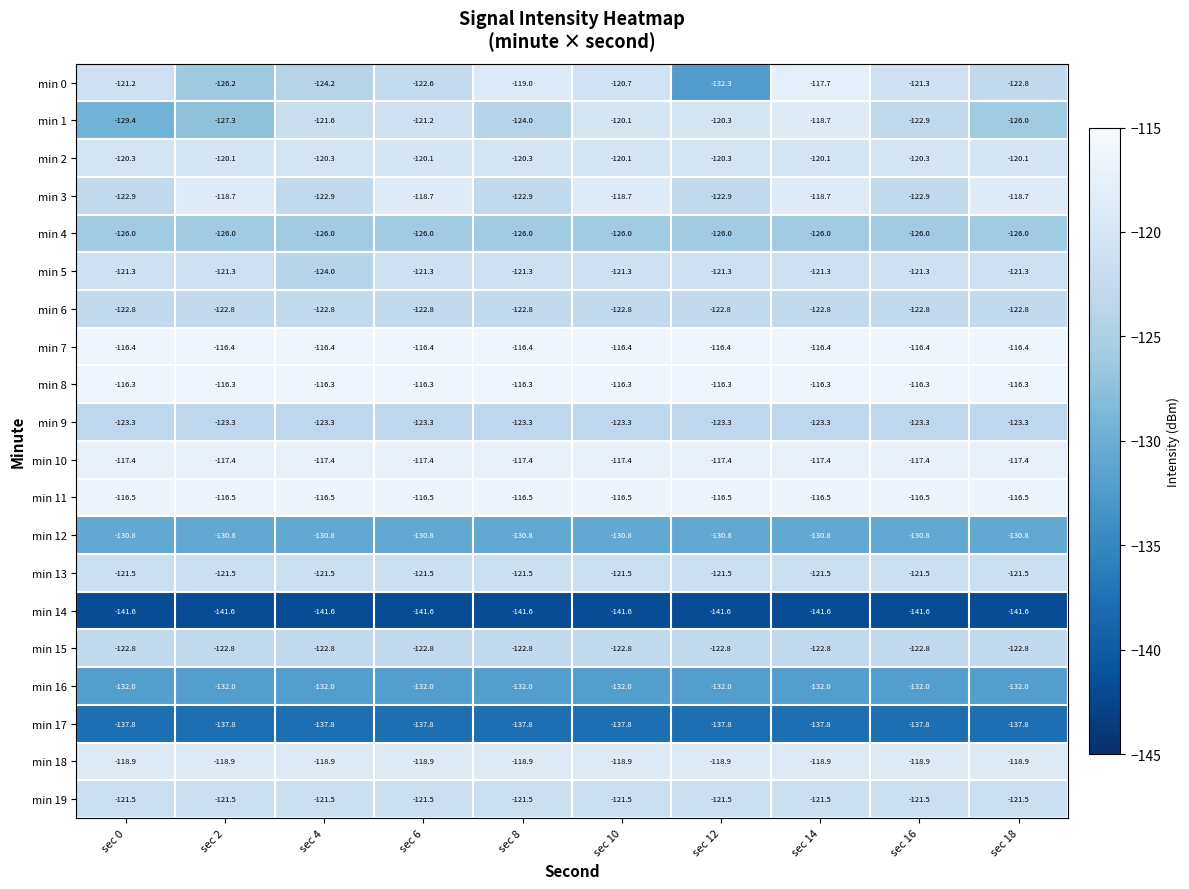

Which series has the largest total across all categories?

min 8